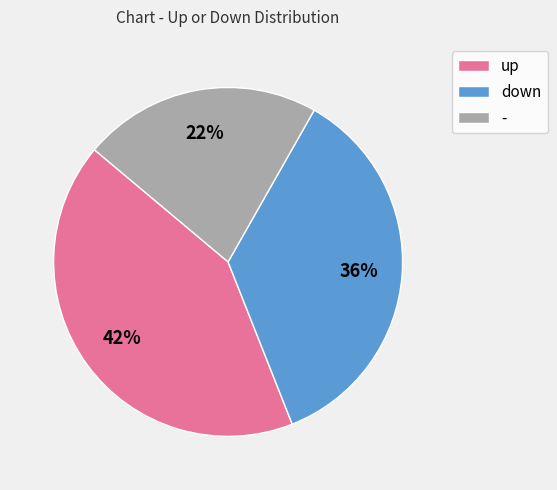

To the nearest percent, what is the combined percentage of - and up?

64%